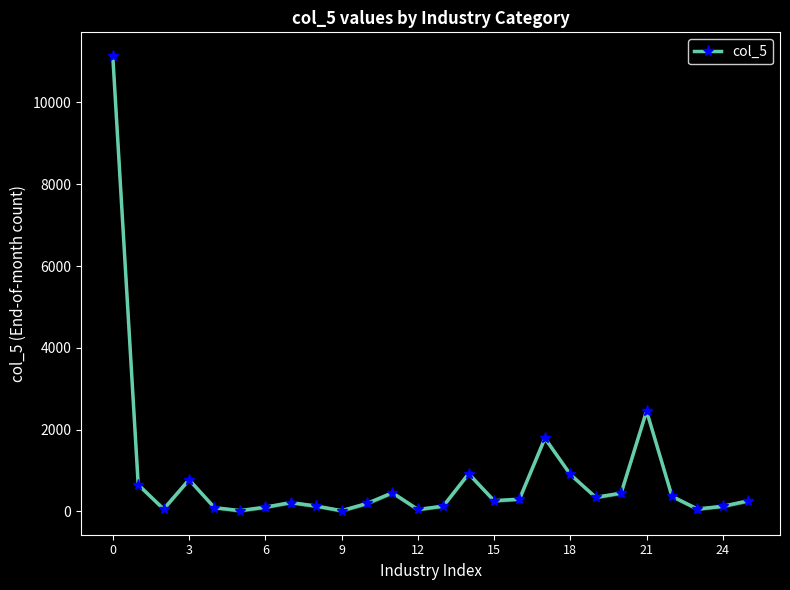

How many interior local peaks (higher than both neighbors) does the data have?

6